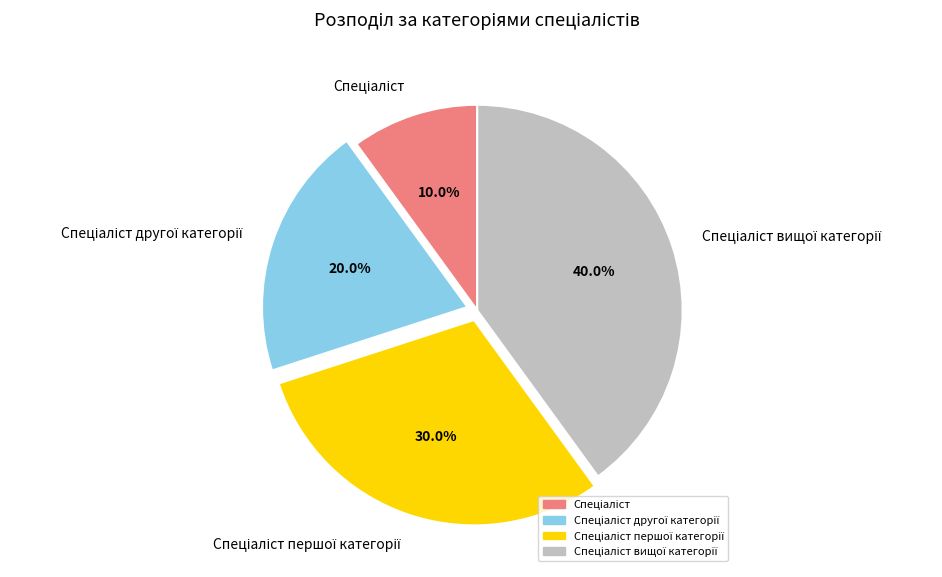

Is there any slice that represents more than half of the pie?

No